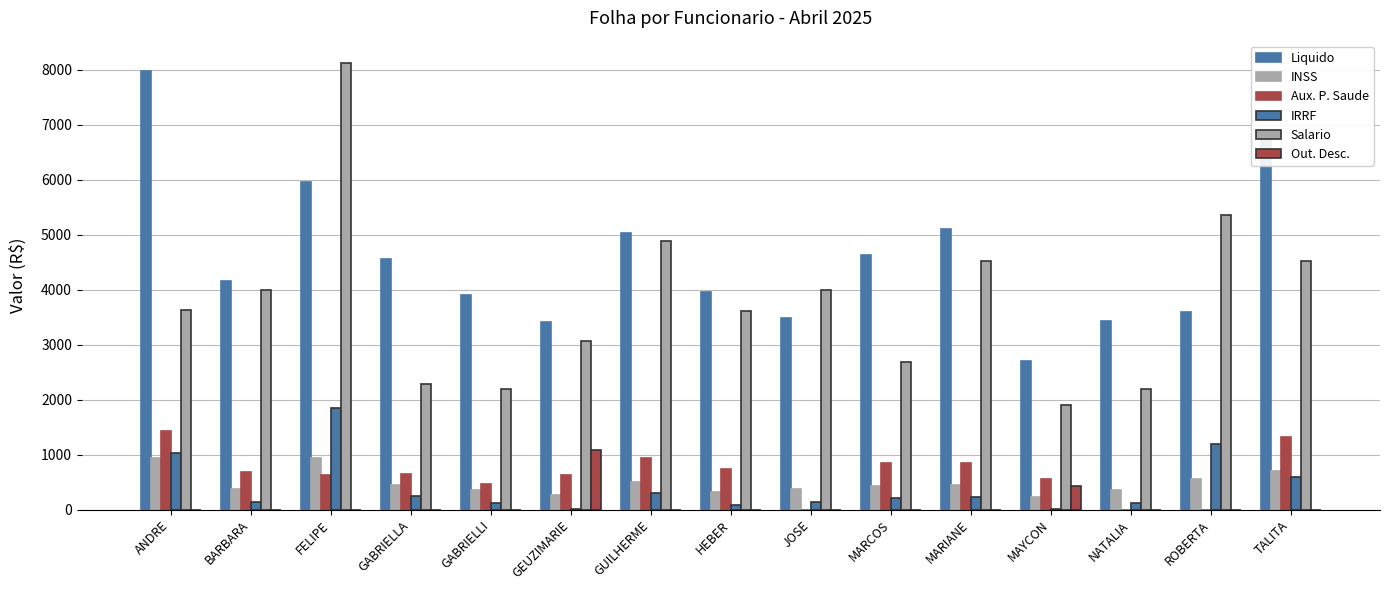

Which series has the largest total across all categories?

Liquido